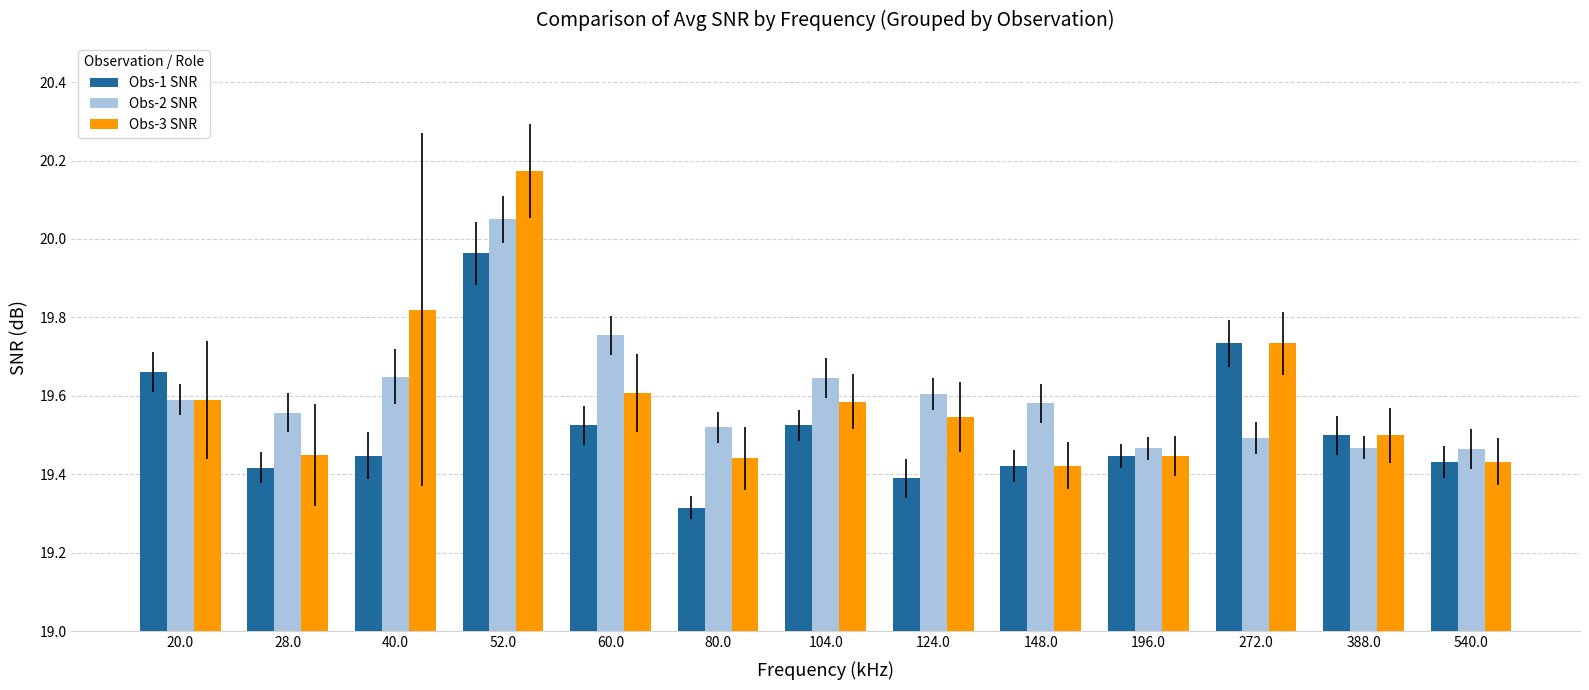

Count the Obs-3 SNR values in the range 19 to 20.

12